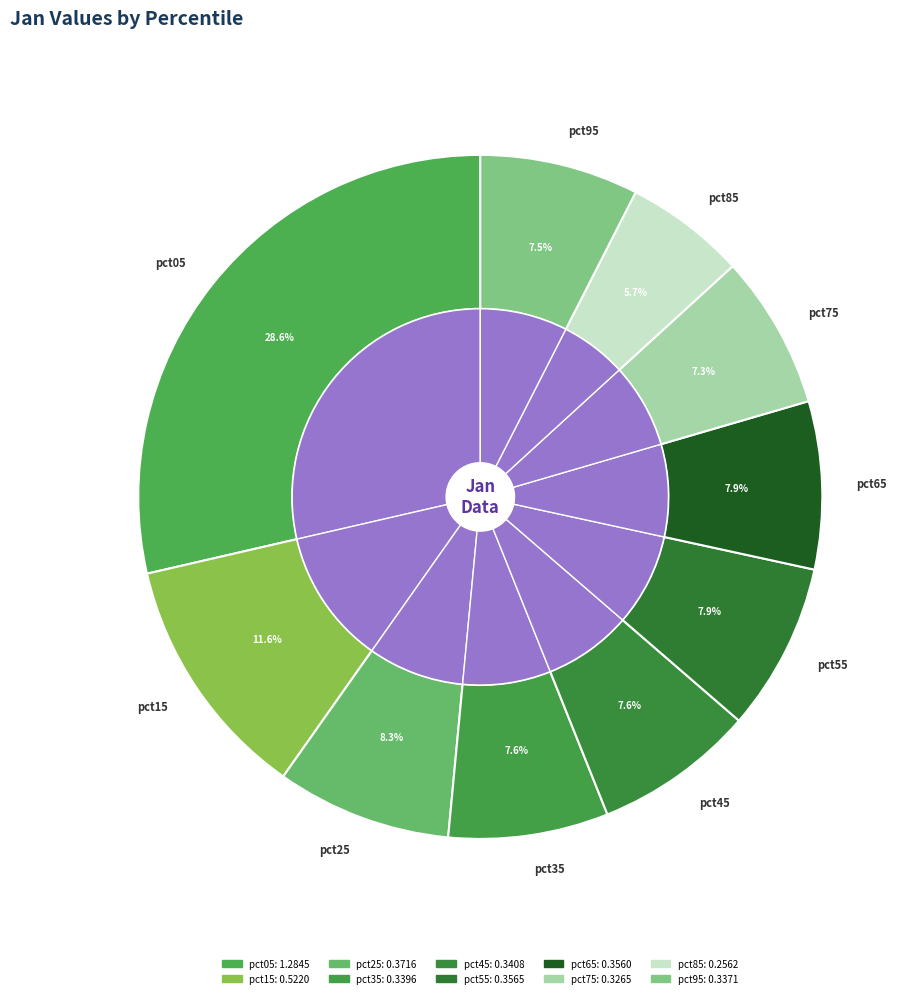

To the nearest percent, what percentage of the pie is pct15?

12%